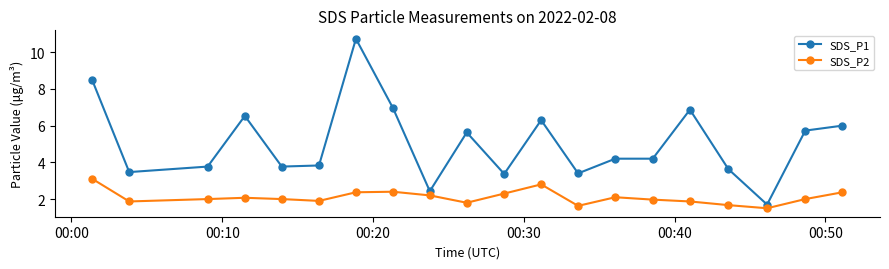

At how many categories does at least one series exceed 1?

20